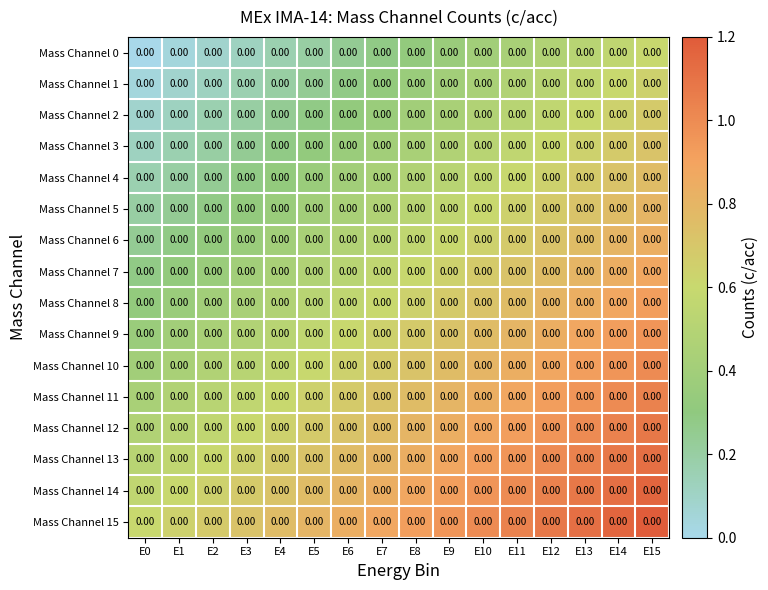

Reading left to right, extract all data points from this chart.

Mass Channel 0: E0=0.0	E1=0.0	E2=0.0	E3=0.0	E4=0.0	E5=0.0	E6=0.0	E7=0.0	E8=0.0	E9=0.0	E10=0.0	E11=0.0	E12=0.0	E13=0.0	E14=0.0	E15=0.0
Mass Channel 1: E0=0.0	E1=0.0	E2=0.0	E3=0.0	E4=0.0	E5=0.0	E6=0.0	E7=0.0	E8=0.0	E9=0.0	E10=0.0	E11=0.0	E12=0.0	E13=0.0	E14=0.0	E15=0.0
Mass Channel 2: E0=0.0	E1=0.0	E2=0.0	E3=0.0	E4=0.0	E5=0.0	E6=0.0	E7=0.0	E8=0.0	E9=0.0	E10=0.0	E11=0.0	E12=0.0	E13=0.0	E14=0.0	E15=0.0
Mass Channel 3: E0=0.0	E1=0.0	E2=0.0	E3=0.0	E4=0.0	E5=0.0	E6=0.0	E7=0.0	E8=0.0	E9=0.0	E10=0.0	E11=0.0	E12=0.0	E13=0.0	E14=0.0	E15=0.0
Mass Channel 4: E0=0.0	E1=0.0	E2=0.0	E3=0.0	E4=0.0	E5=0.0	E6=0.0	E7=0.0	E8=0.0	E9=0.0	E10=0.0	E11=0.0	E12=0.0	E13=0.0	E14=0.0	E15=0.0
Mass Channel 5: E0=0.0	E1=0.0	E2=0.0	E3=0.0	E4=0.0	E5=0.0	E6=0.0	E7=0.0	E8=0.0	E9=0.0	E10=0.0	E11=0.0	E12=0.0	E13=0.0	E14=0.0	E15=0.0
Mass Channel 6: E0=0.0	E1=0.0	E2=0.0	E3=0.0	E4=0.0	E5=0.0	E6=0.0	E7=0.0	E8=0.0	E9=0.0	E10=0.0	E11=0.0	E12=0.0	E13=0.0	E14=0.0	E15=0.0
Mass Channel 7: E0=0.0	E1=0.0	E2=0.0	E3=0.0	E4=0.0	E5=0.0	E6=0.0	E7=0.0	E8=0.0	E9=0.0	E10=0.0	E11=0.0	E12=0.0	E13=0.0	E14=0.0	E15=0.0
Mass Channel 8: E0=0.0	E1=0.0	E2=0.0	E3=0.0	E4=0.0	E5=0.0	E6=0.0	E7=0.0	E8=0.0	E9=0.0	E10=0.0	E11=0.0	E12=0.0	E13=0.0	E14=0.0	E15=0.0
Mass Channel 9: E0=0.0	E1=0.0	E2=0.0	E3=0.0	E4=0.0	E5=0.0	E6=0.0	E7=0.0	E8=0.0	E9=0.0	E10=0.0	E11=0.0	E12=0.0	E13=0.0	E14=0.0	E15=0.0
Mass Channel 10: E0=0.0	E1=0.0	E2=0.0	E3=0.0	E4=0.0	E5=0.0	E6=0.0	E7=0.0	E8=0.0	E9=0.0	E10=0.0	E11=0.0	E12=0.0	E13=0.0	E14=0.0	E15=0.0
Mass Channel 11: E0=0.0	E1=0.0	E2=0.0	E3=0.0	E4=0.0	E5=0.0	E6=0.0	E7=0.0	E8=0.0	E9=0.0	E10=0.0	E11=0.0	E12=0.0	E13=0.0	E14=0.0	E15=0.0
Mass Channel 12: E0=0.0	E1=0.0	E2=0.0	E3=0.0	E4=0.0	E5=0.0	E6=0.0	E7=0.0	E8=0.0	E9=0.0	E10=0.0	E11=0.0	E12=0.0	E13=0.0	E14=0.0	E15=0.0
Mass Channel 13: E0=0.0	E1=0.0	E2=0.0	E3=0.0	E4=0.0	E5=0.0	E6=0.0	E7=0.0	E8=0.0	E9=0.0	E10=0.0	E11=0.0	E12=0.0	E13=0.0	E14=0.0	E15=0.0
Mass Channel 14: E0=0.0	E1=0.0	E2=0.0	E3=0.0	E4=0.0	E5=0.0	E6=0.0	E7=0.0	E8=0.0	E9=0.0	E10=0.0	E11=0.0	E12=0.0	E13=0.0	E14=0.0	E15=0.0
Mass Channel 15: E0=0.0	E1=0.0	E2=0.0	E3=0.0	E4=0.0	E5=0.0	E6=0.0	E7=0.0	E8=0.0	E9=0.0	E10=0.0	E11=0.0	E12=0.0	E13=0.0	E14=0.0	E15=0.0